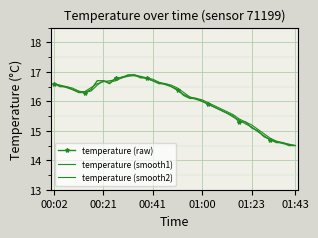

What are all the series names shown in the legend?

temperature (raw), temperature (smooth1), temperature (smooth2)